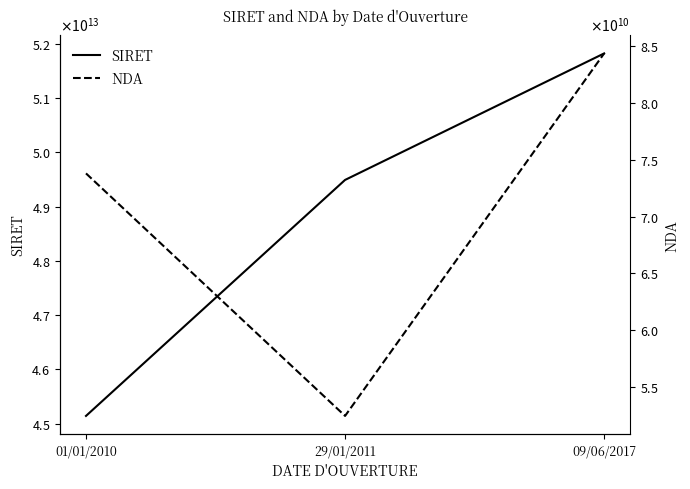

Where does the SIRET series first go above 49492829400029?

09/06/2017